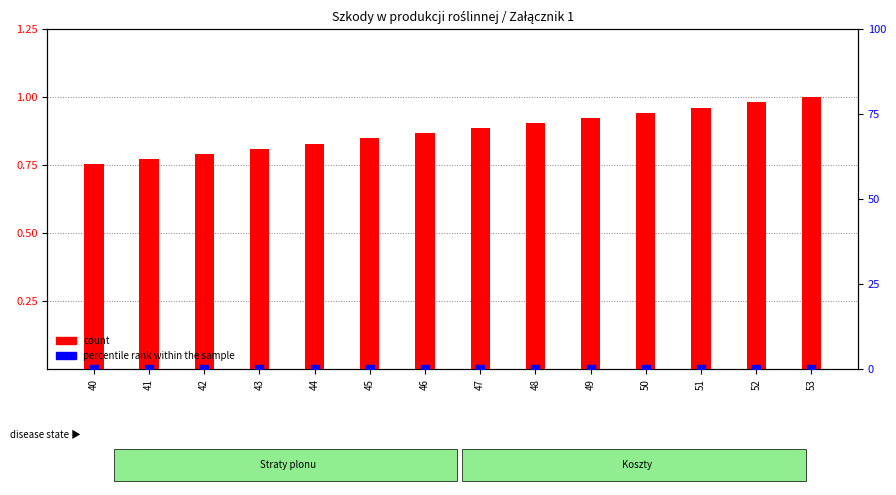

Which series contains the lowest Y value?

percentile rank within the sample